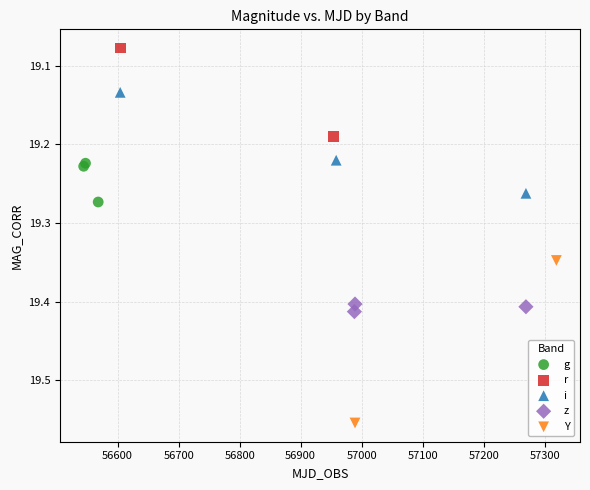

What are all the series names shown in the legend?

g, r, i, z, Y